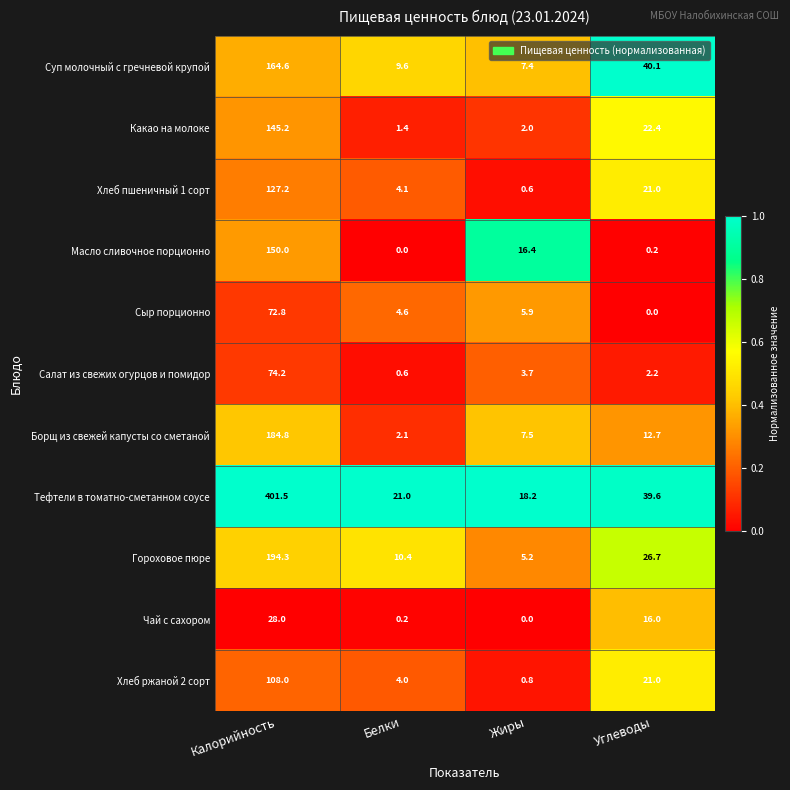

True or false: Какао на молоке has a value of 145.2 at Калорийность.

True